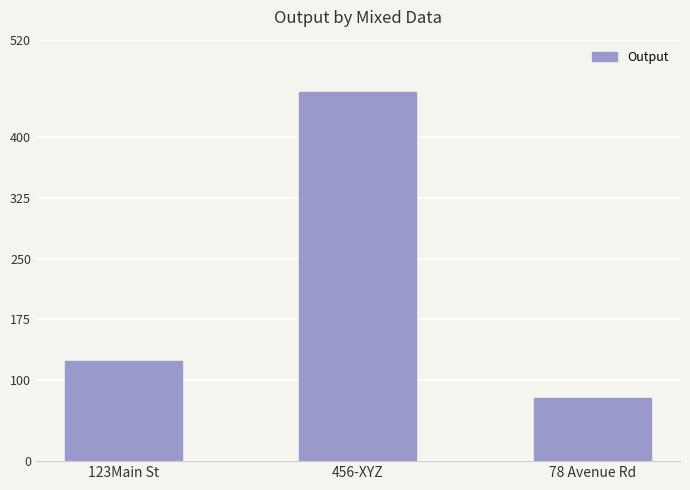

Which category has the lowest value across all series?

78 Avenue Rd